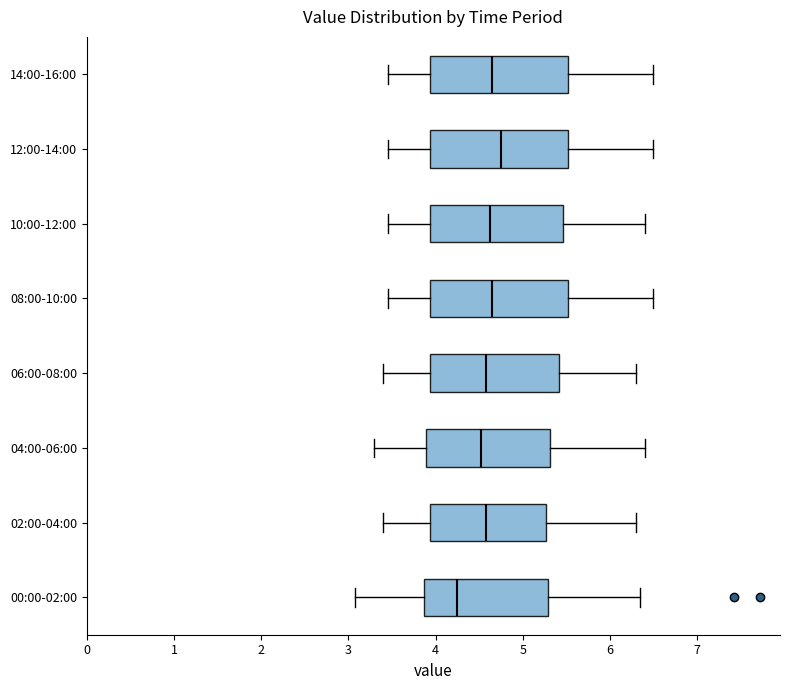

Reading bottom to top, transcribe this box plot: for each box, give where its median line is, the range the box spans, and where its two whiskers end, as read against the x-axis. The values are not printed on the chart, so give them approximately, as read against the axis.

00:00-02:00: median 4.3, box 3.9 to 5.3, whiskers 3.1 to 6.4
02:00-04:00: median 4.6, box 3.9 to 5.3, whiskers 3.4 to 6.3
04:00-06:00: median 4.5, box 3.9 to 5.3, whiskers 3.3 to 6.4
06:00-08:00: median 4.6, box 3.9 to 5.4, whiskers 3.4 to 6.3
08:00-10:00: median 4.7, box 3.9 to 5.5, whiskers 3.5 to 6.5
10:00-12:00: median 4.6, box 3.9 to 5.5, whiskers 3.5 to 6.4
12:00-14:00: median 4.8, box 3.9 to 5.5, whiskers 3.5 to 6.5
14:00-16:00: median 4.7, box 3.9 to 5.5, whiskers 3.5 to 6.5